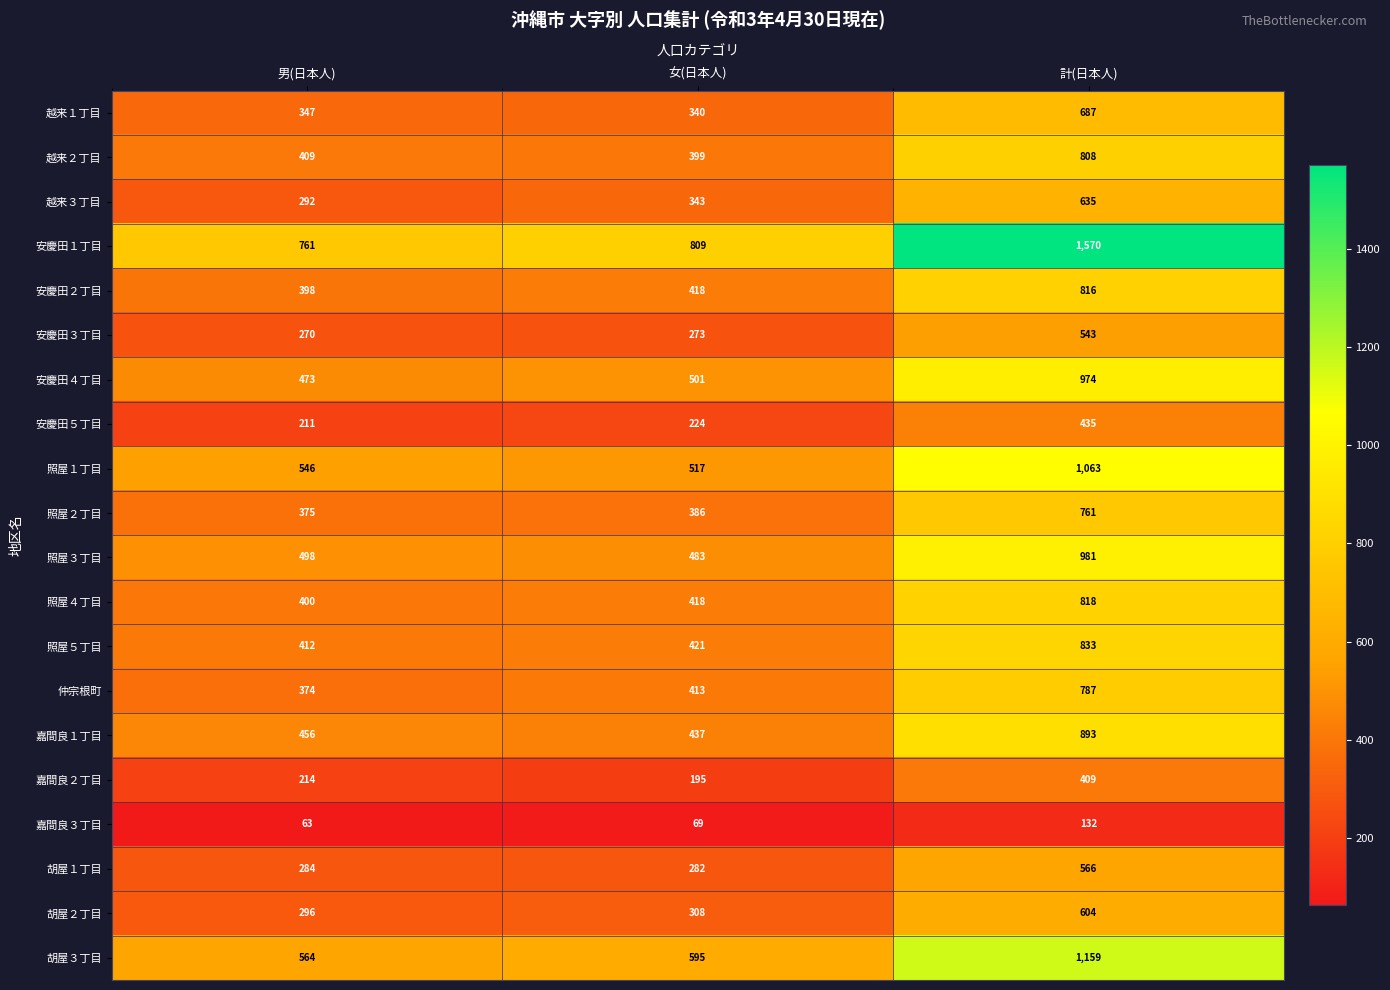

Where is 嘉間良１丁目 nearest to the value 665?

男(日本人)